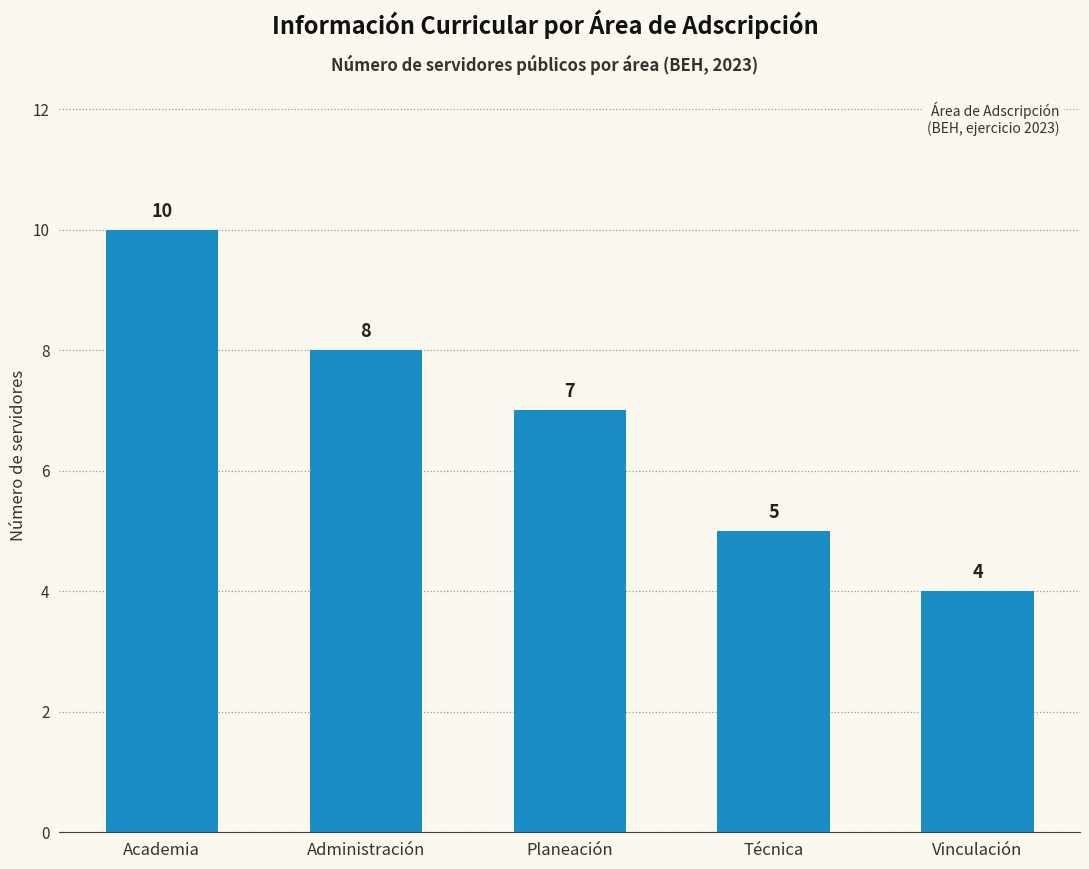

List the labels in order of value, largest first.

Academia, Administración, Planeación, Técnica, Vinculación